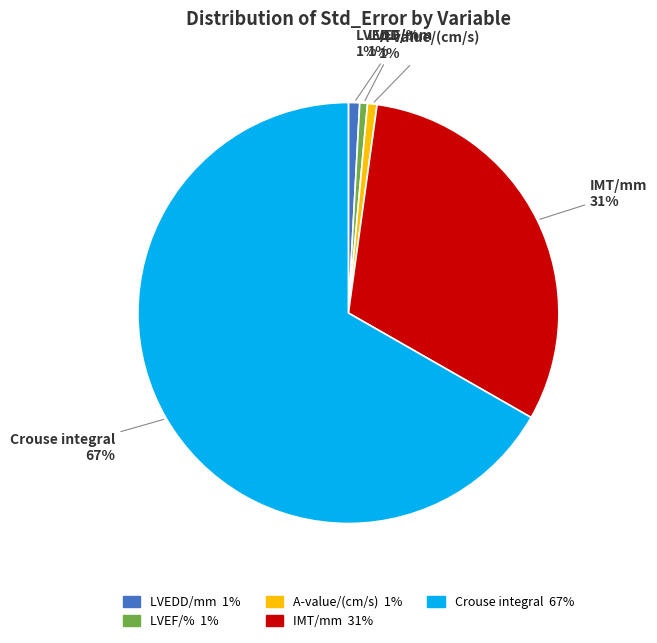

To the nearest percent, what portion does LVEDD/mm represent?

1%